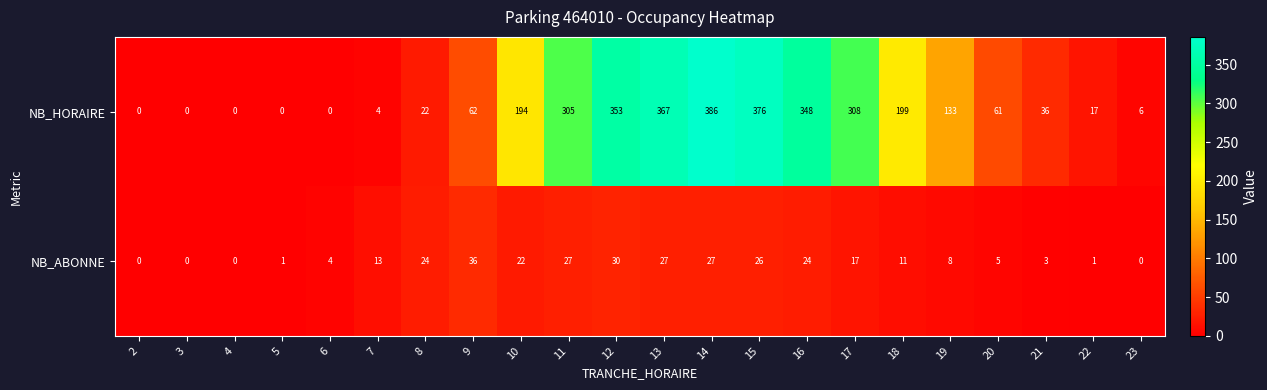

List the series in order of their overall mean, highest first.

NB_HORAIRE, NB_ABONNE